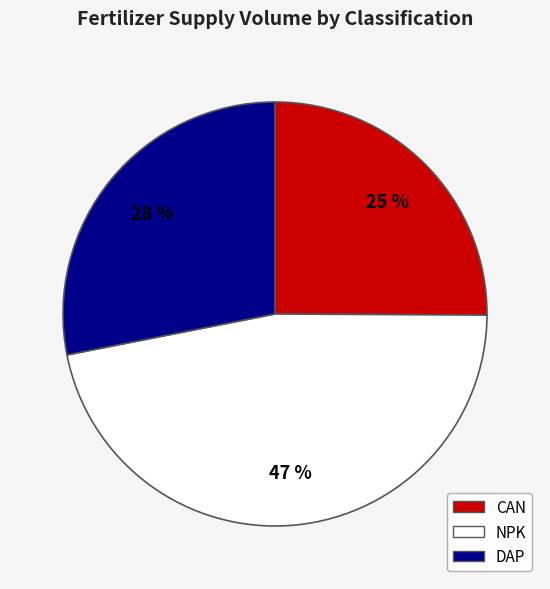

What percentage is the CAN slice, to the nearest percent?

25%